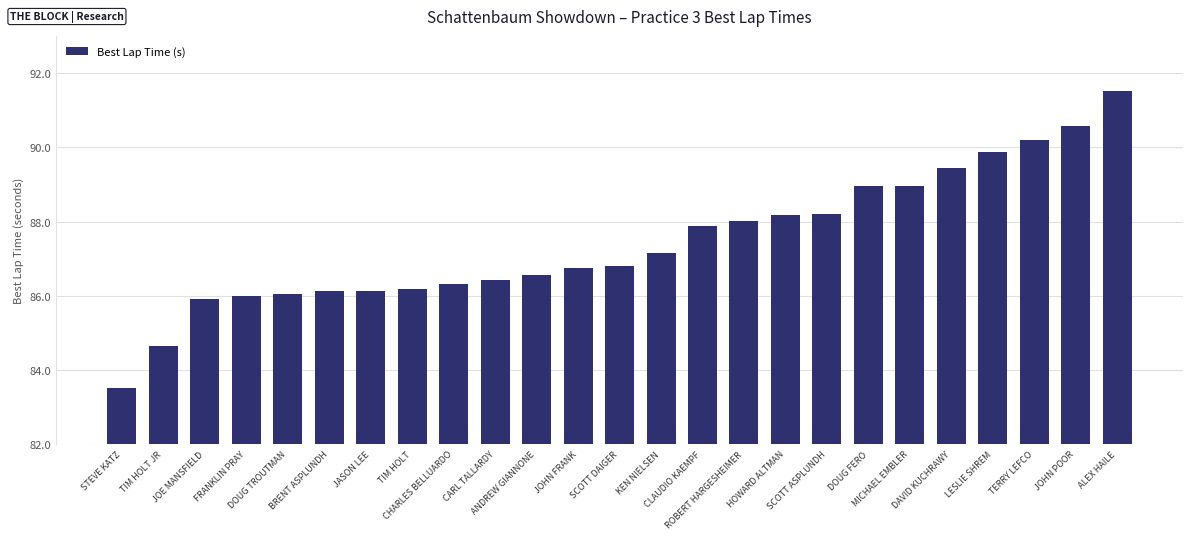

Is it true that the value at TIM HOLT JR is 84.6?

True